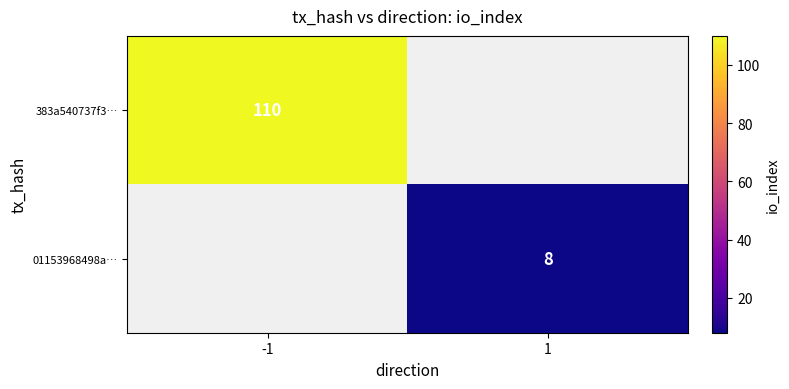

Is it true that 383a540737f3… equals 110 at -1?

True